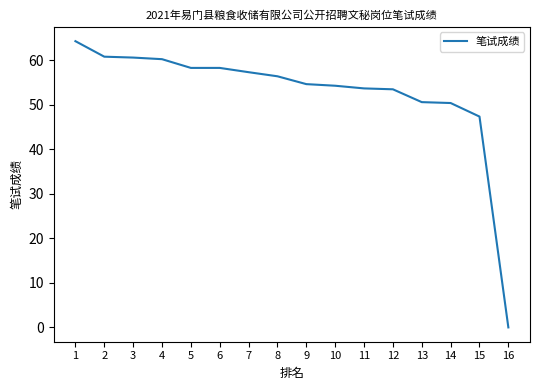

What is the change in value from 3 to 13?

-10.0